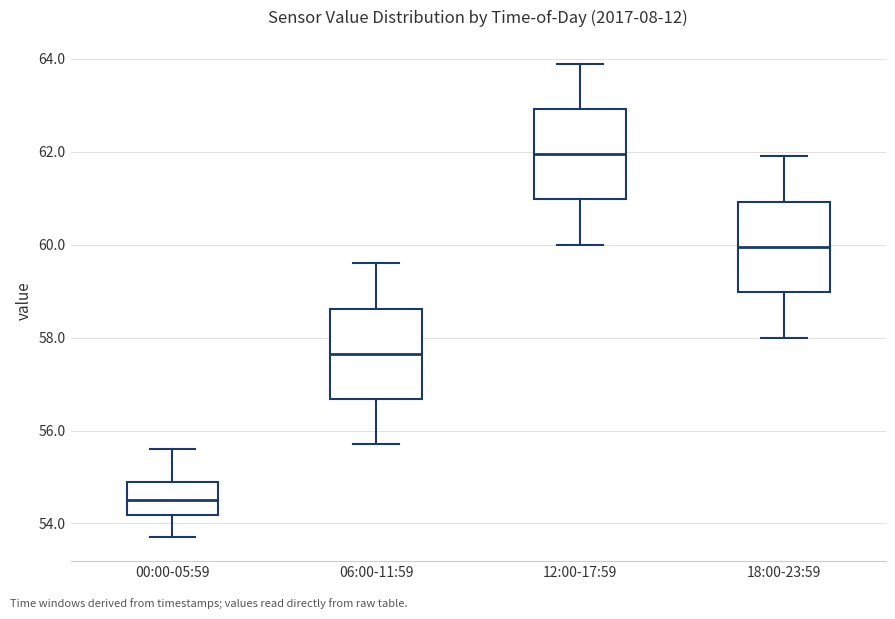

Where is the upper edge of the box for 18:00-23:59 on the y-axis? The values are not printed on the chart, so give them approximately, as read against the axis.

61.0